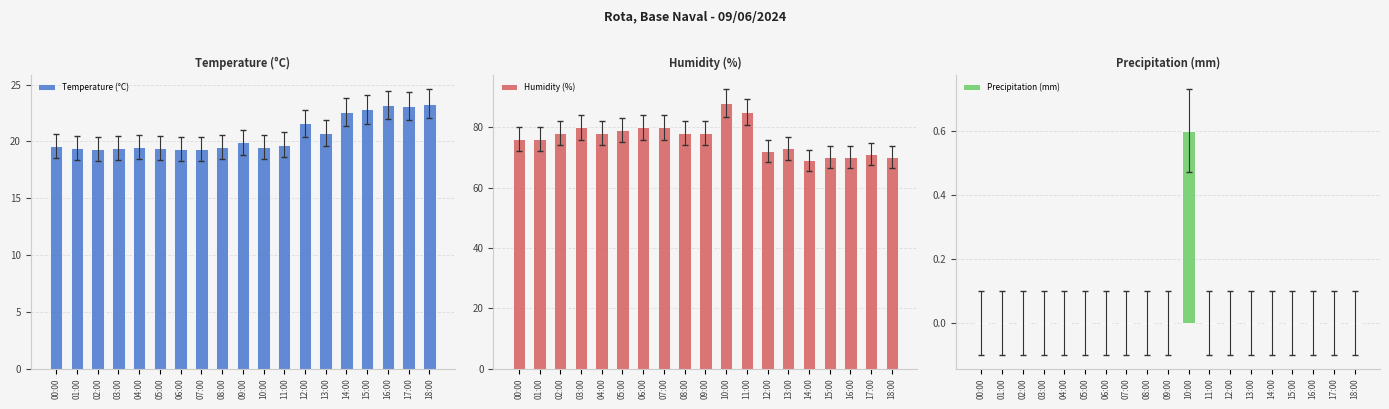

True or false: Temperature (°C) has a value of 19.4 at 05:00.

True